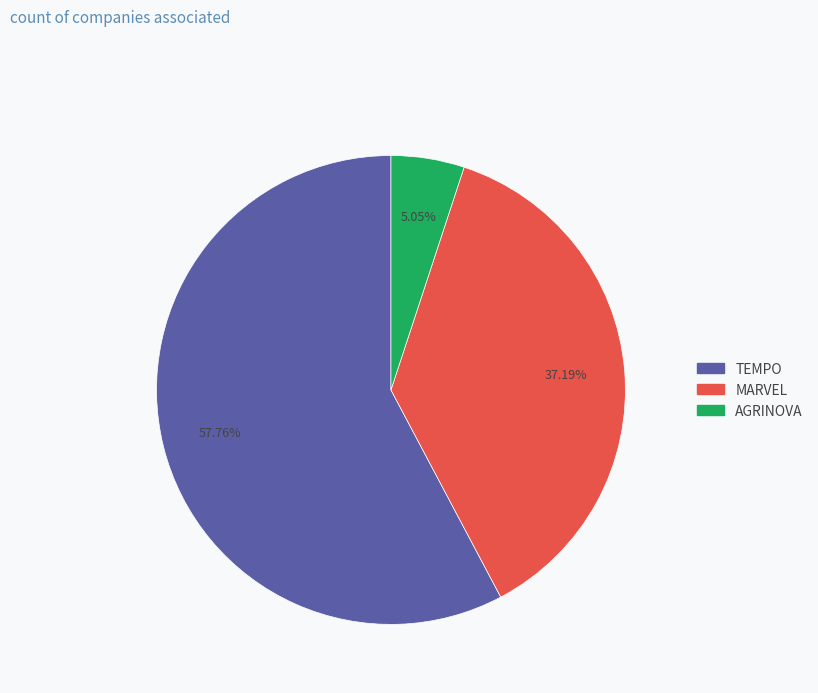

To the nearest percent, what percentage of the pie is AGRINOVA?

5%